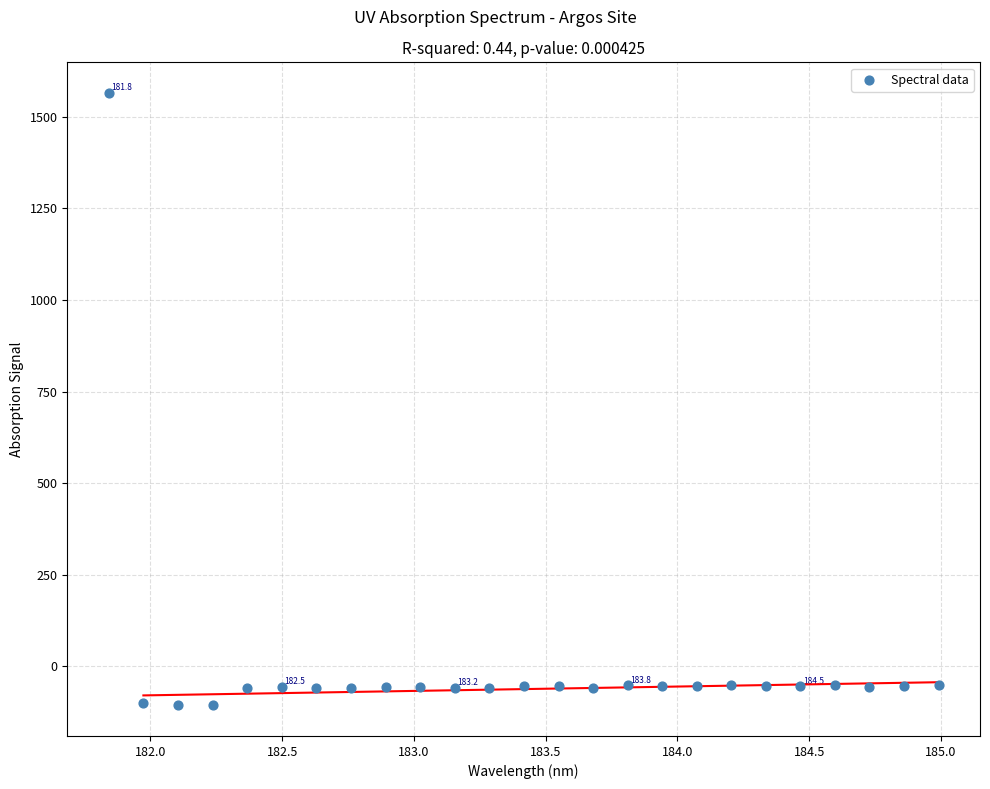

What is the range of Y values (max minus min)?

1670.4